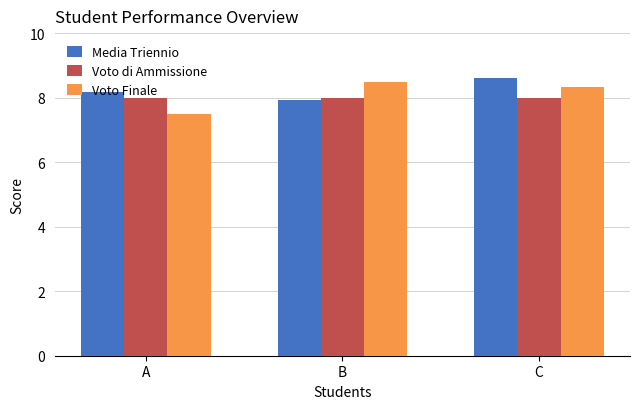

How many Voto Finale values are between 7 and 8?

1